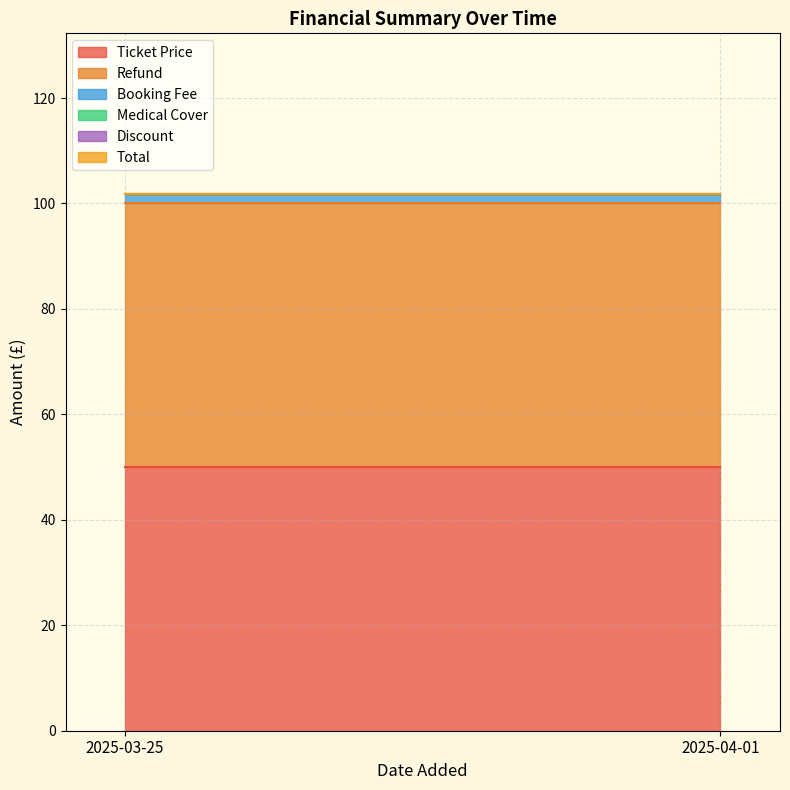

At which label is Total closest to 0?

2025-03-25